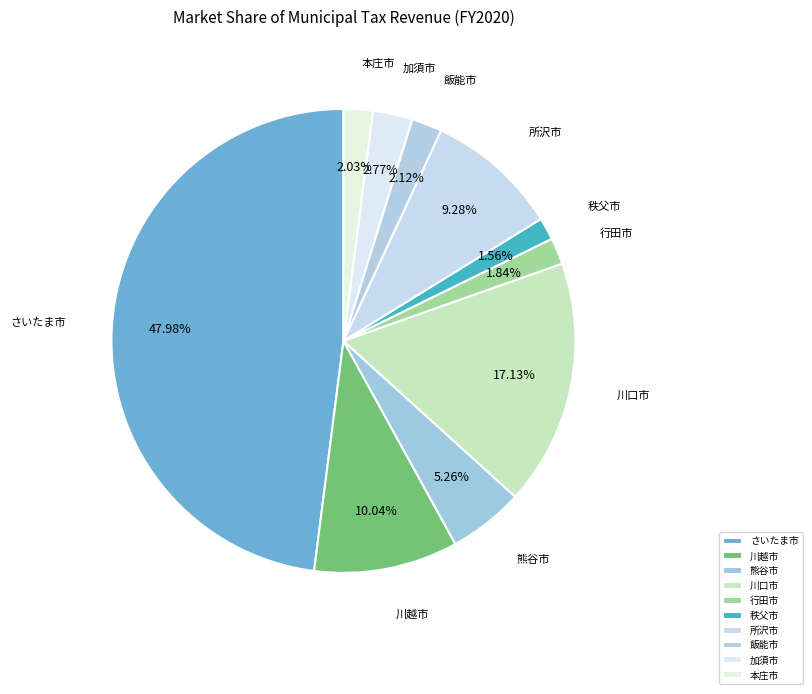

To the nearest percent, what is the difference between the 加須市 and 行田市 slice percentages?

1%